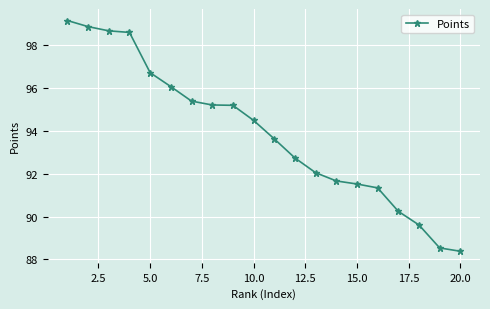

What is the value of the 20th point from the left?

88.4